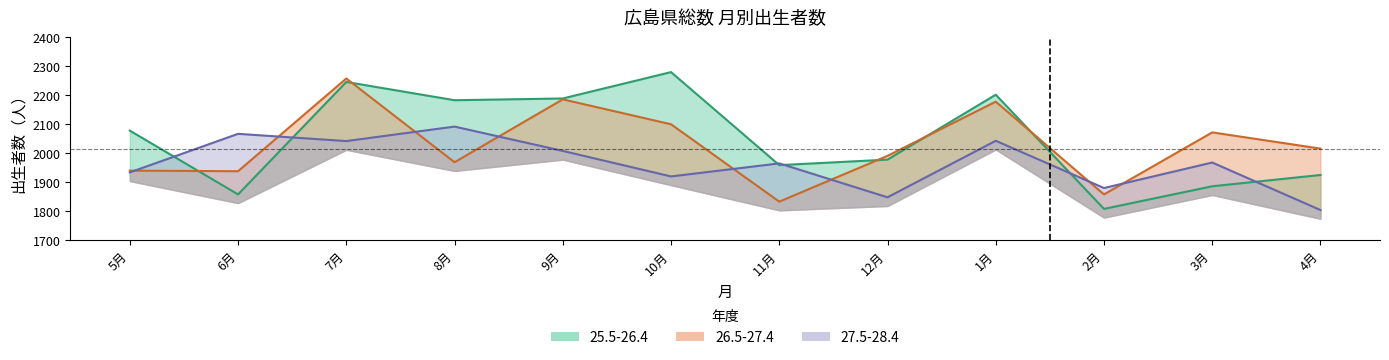

What is the spread (max minus min) of values at 1月?

159